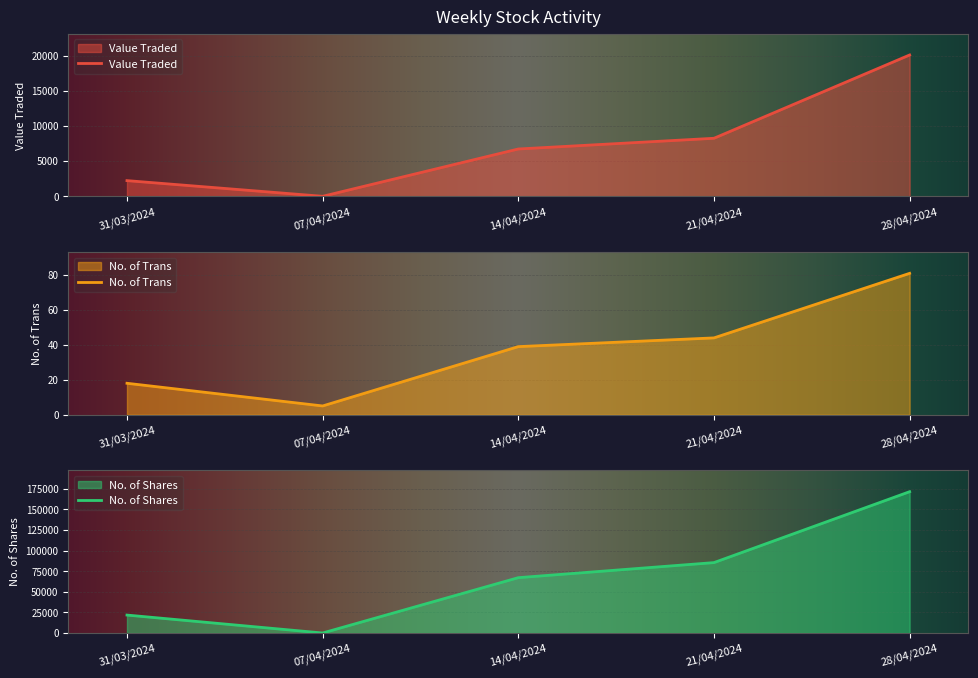

At how many categories does at least one series exceed 58394?

3